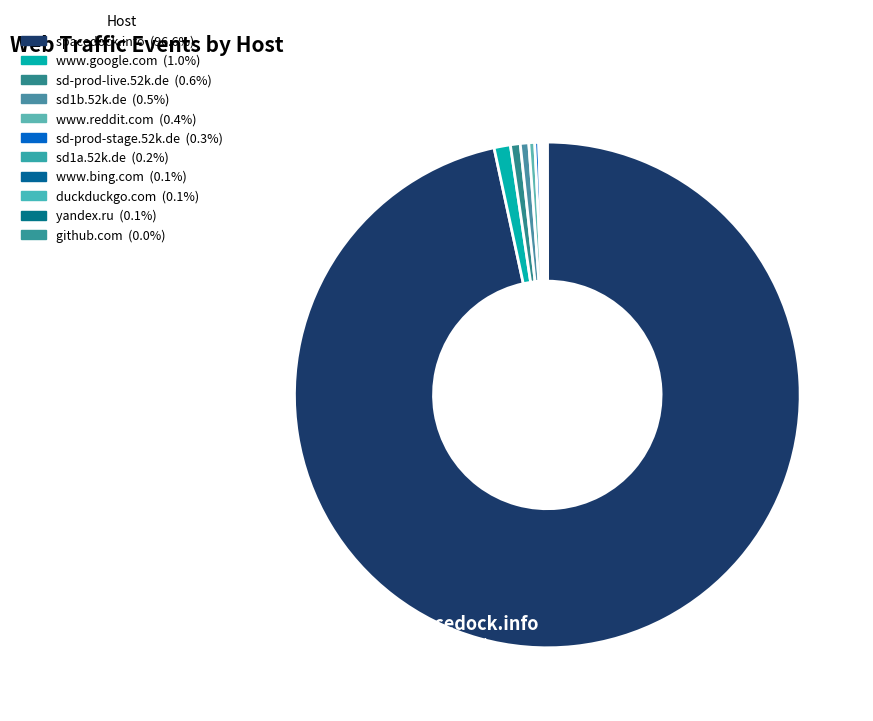

Which slice represents more than half of the pie?

spacedock.info